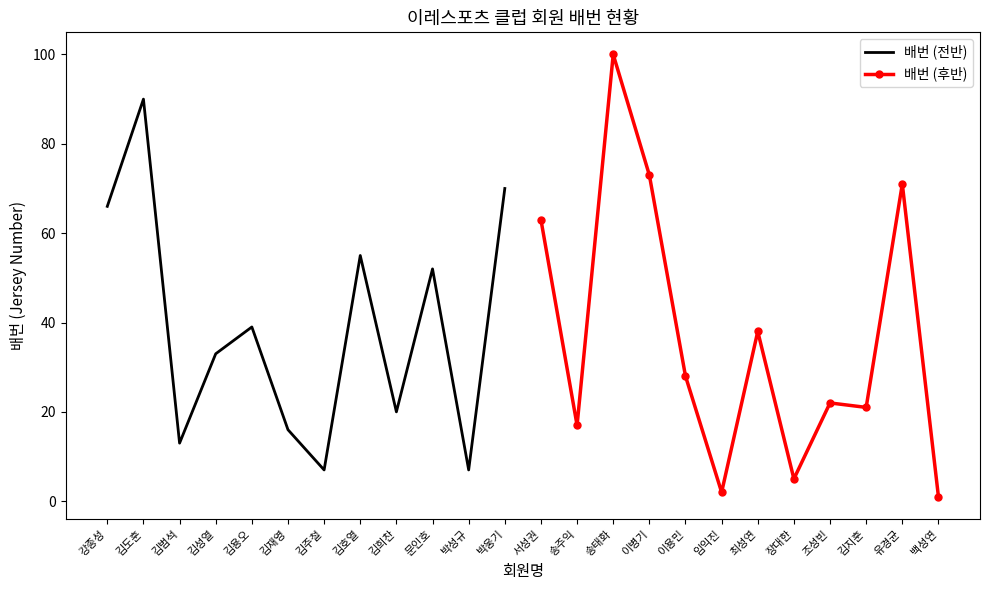

Which category has the highest value in the 배번 (전반) series?

김도훈